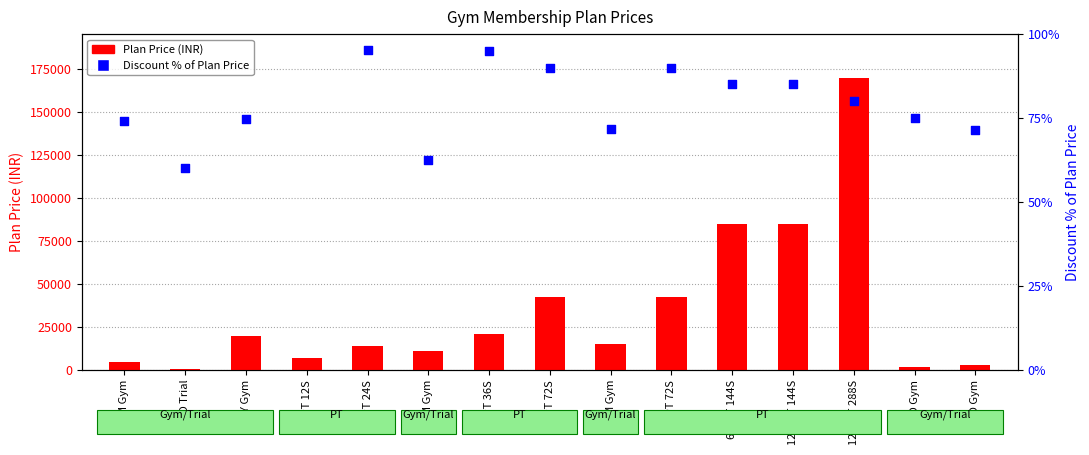

At which category is the sum across all series the highest?

12M PT 288S